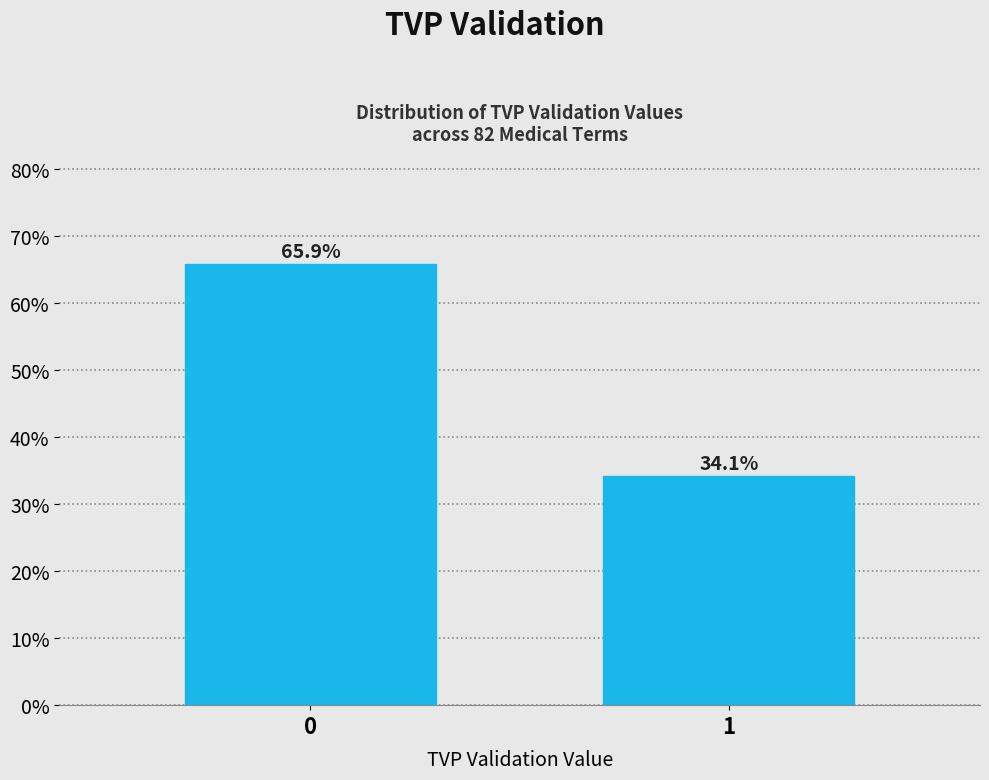

Reading left to right, list all the values displayed in this chart.

0=65.9	1=34.1